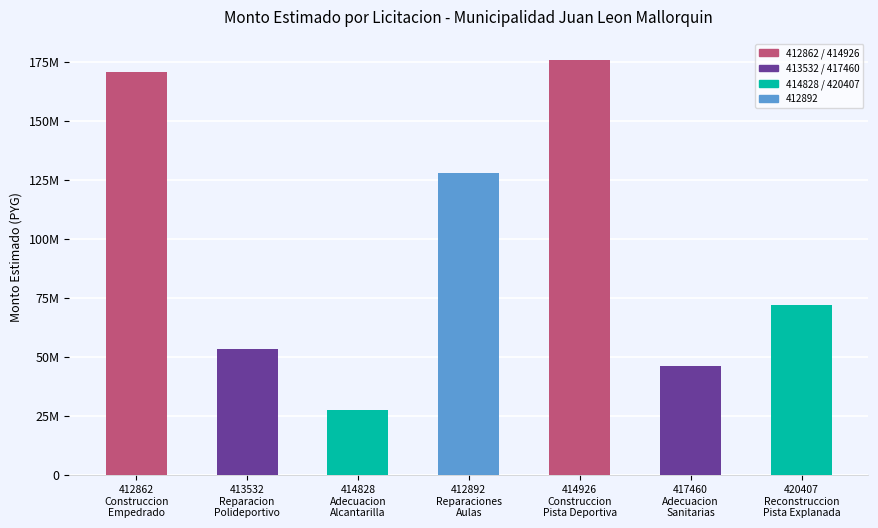

How many values exceed 72193750?

3